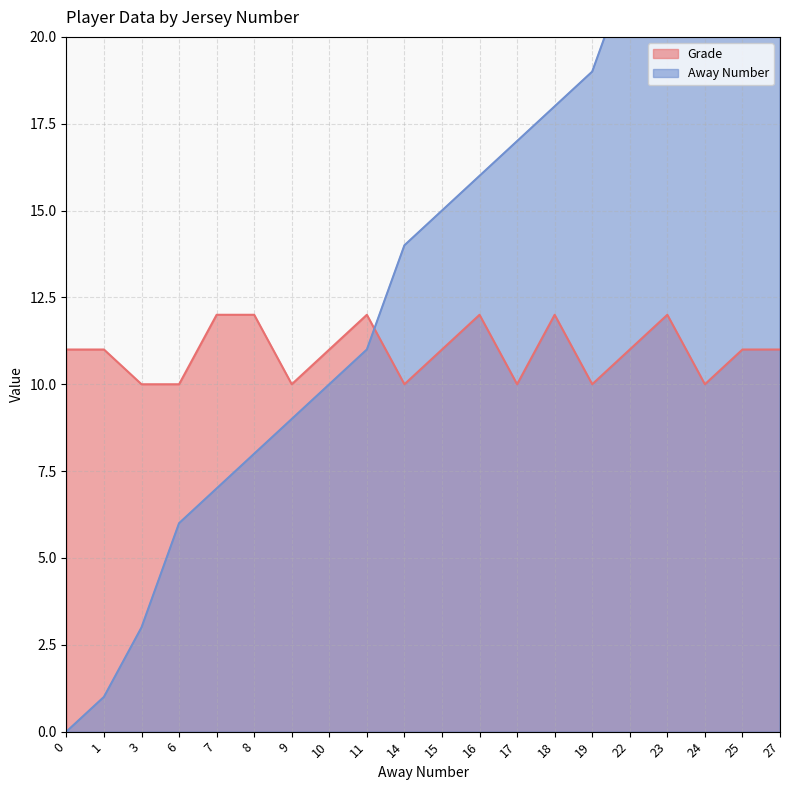

True or false: Away Number has a value of 19 at 19.

True